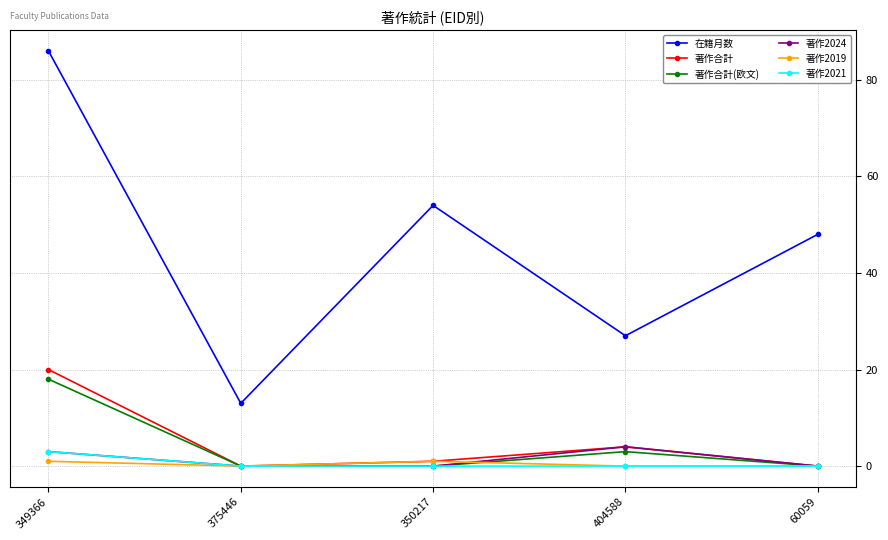

At which category is the sum across all series the highest?

349366